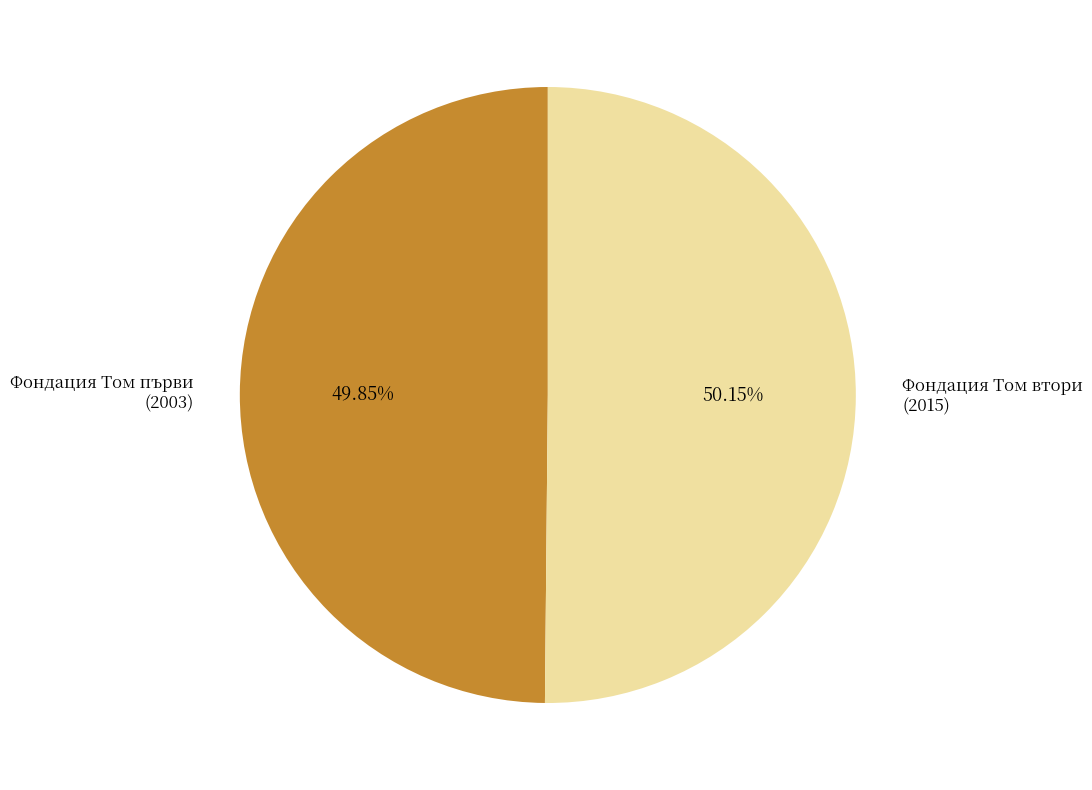

Combined, do Фондация Том втори (2015) and Фондация Том първи (2003) account for over 50%?

Yes